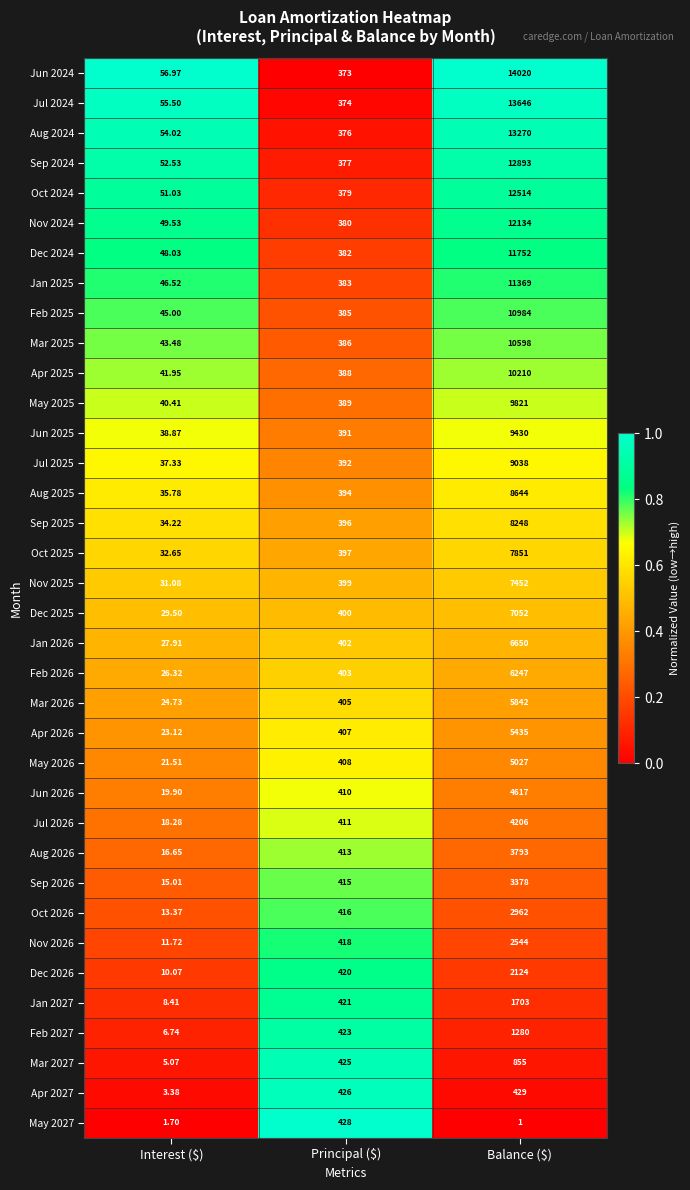

Between Interest ($) and Balance ($), which series saw the biggest shift?

Jun 2024